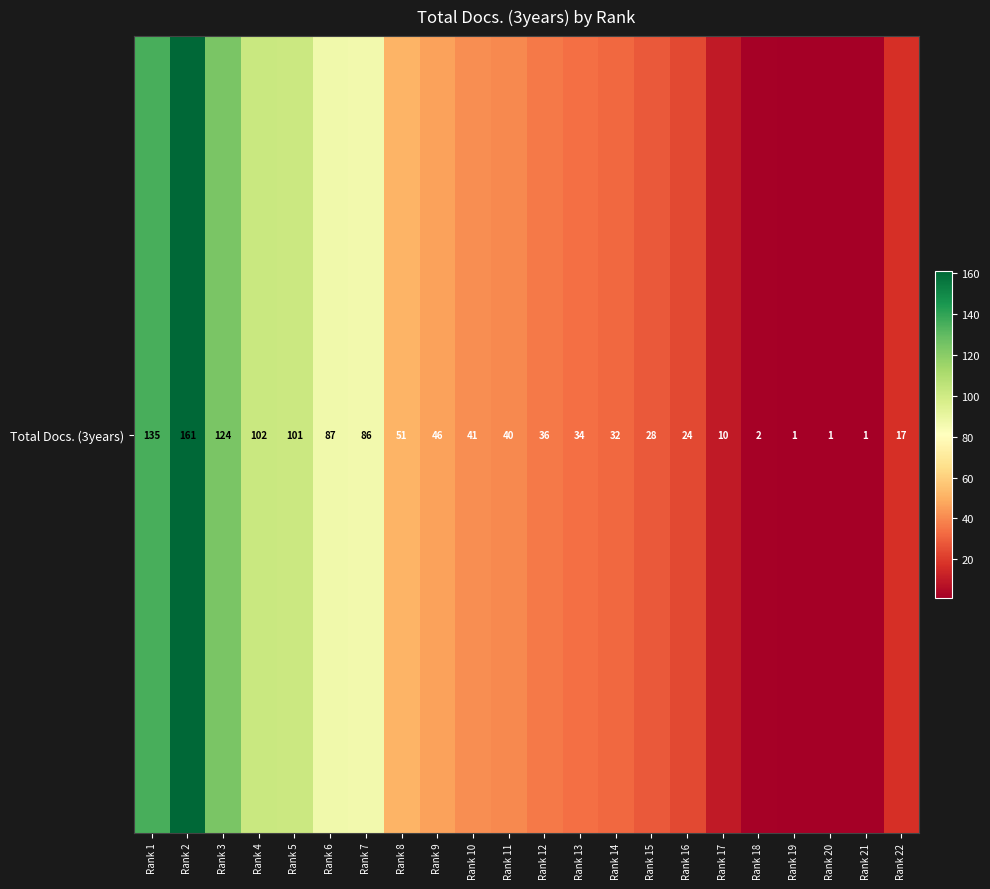

Rank the categories by value from highest to lowest.

Rank 2, Rank 1, Rank 3, Rank 4, Rank 5, Rank 6, Rank 7, Rank 8, Rank 9, Rank 10, Rank 11, Rank 12, Rank 13, Rank 14, Rank 15, Rank 16, Rank 22, Rank 17, Rank 18, Rank 19, Rank 20, Rank 21